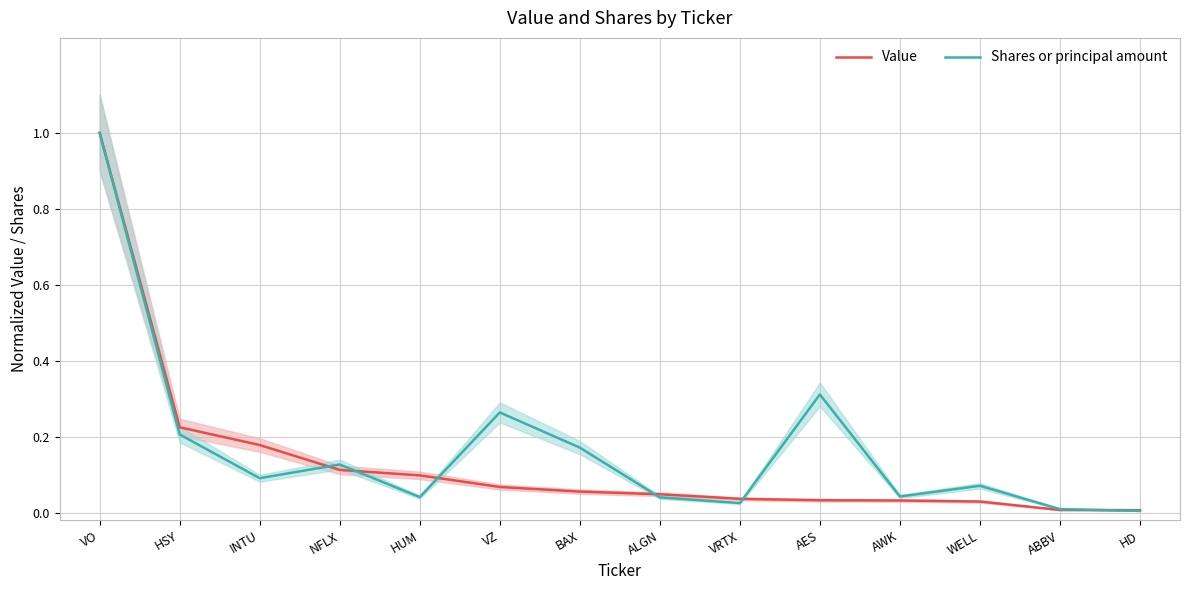

True or false: Value and Shares or principal amount cross at least once.

True